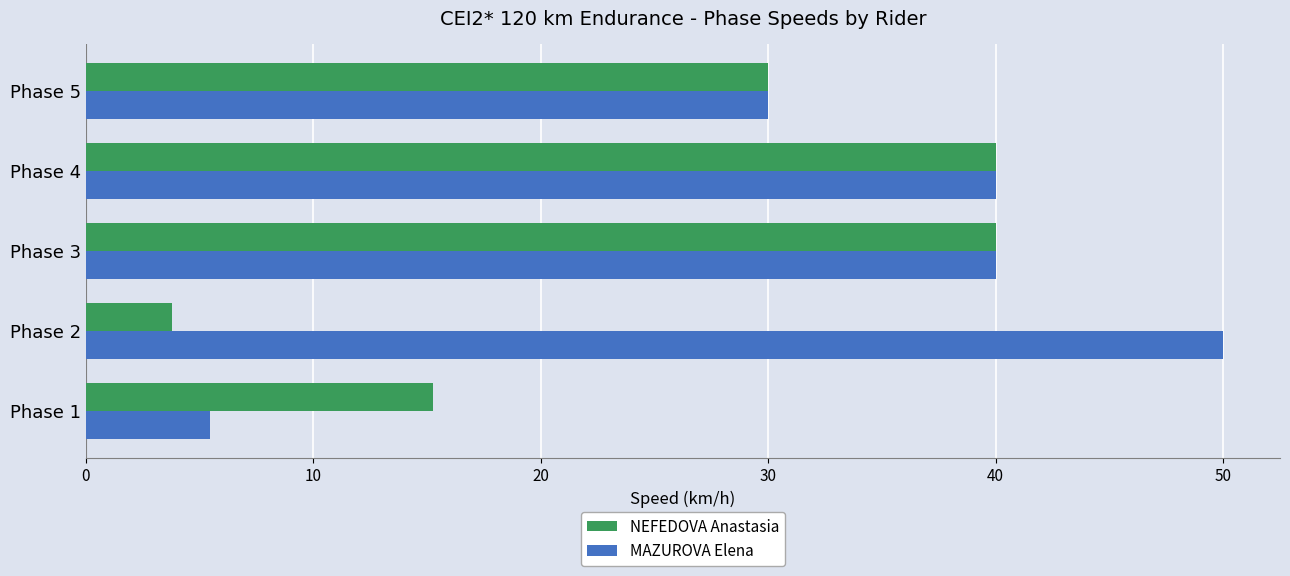

Which series has the widest spread of values?

MAZUROVA Elena